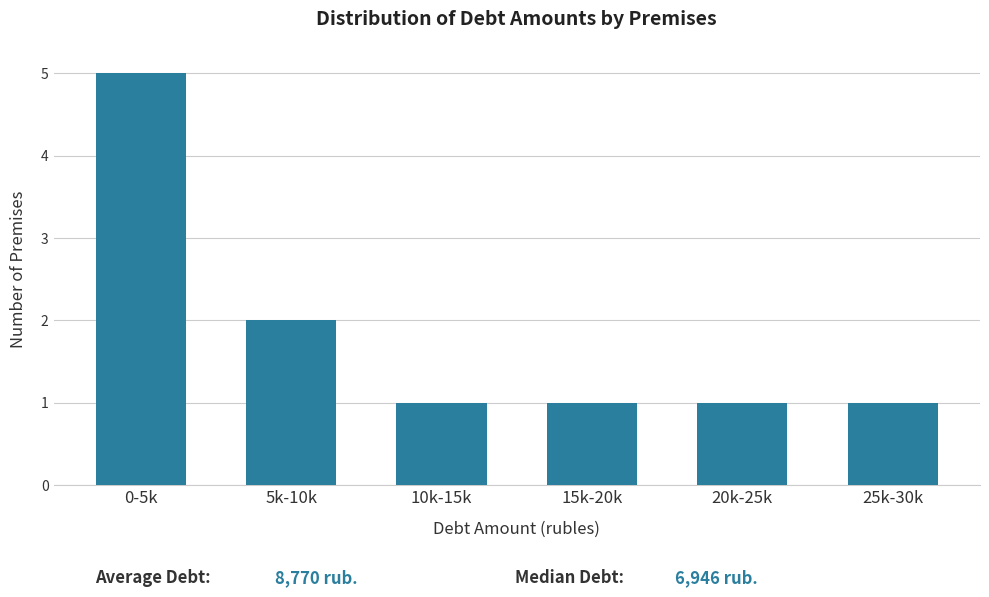

Reading right to left, transcribe all the data shown in this chart.

1	1	1	1	2	5